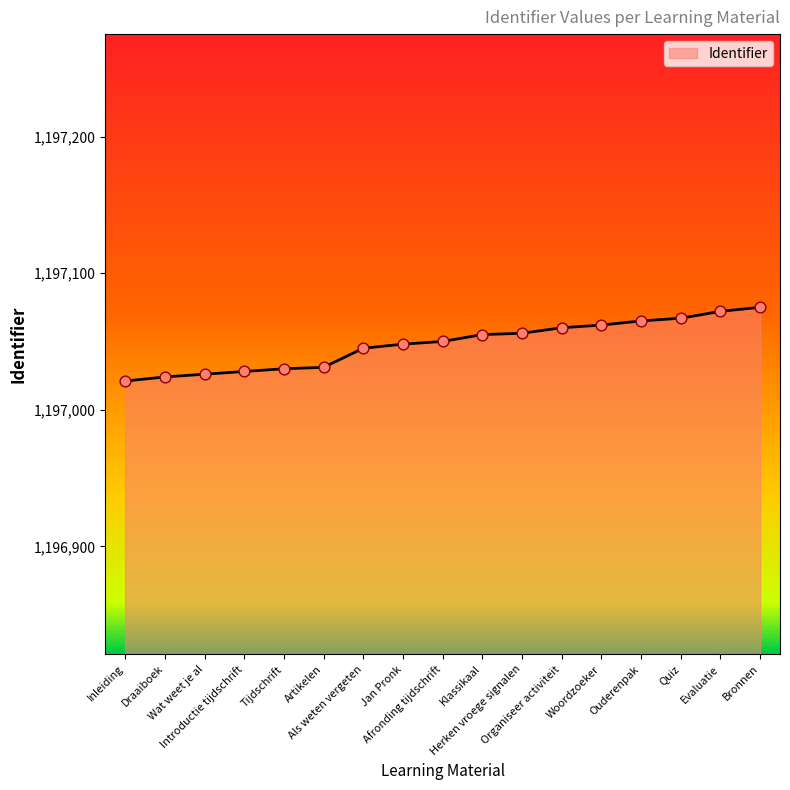

What is the change in value from Als weten vergeten to Jan Pronk?

+3